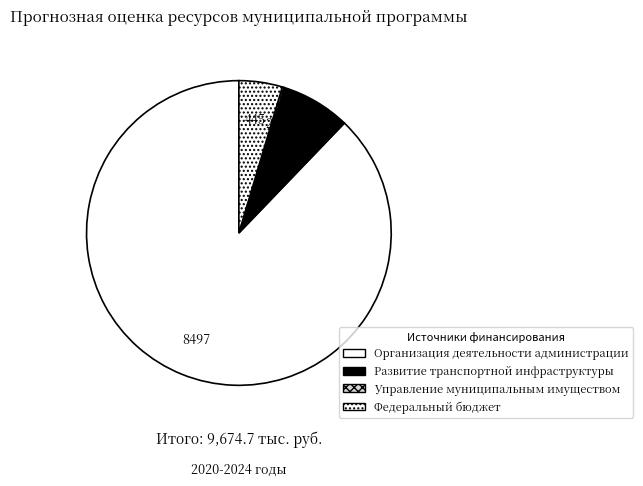

How much of the chart is everything except Организация деятельности администрации?

12.2%